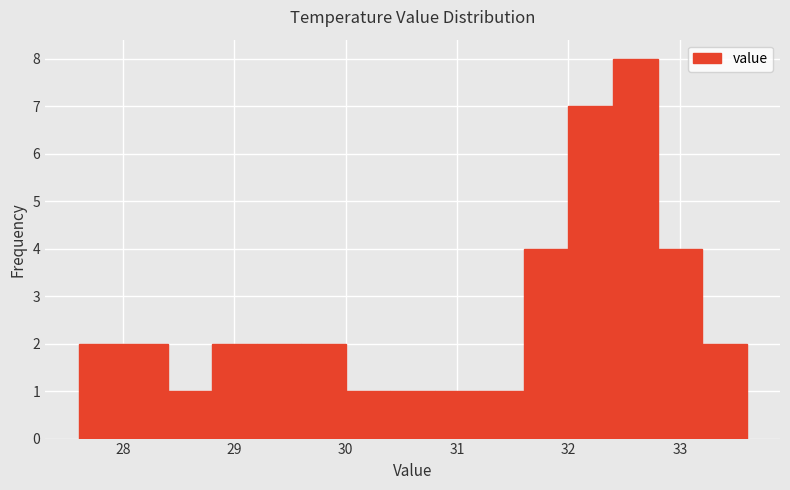

How tall is the bar that spans 32.8 to 33.2 on the x-axis? The values are not printed on the chart, so give them approximately, as read against the axis.

4